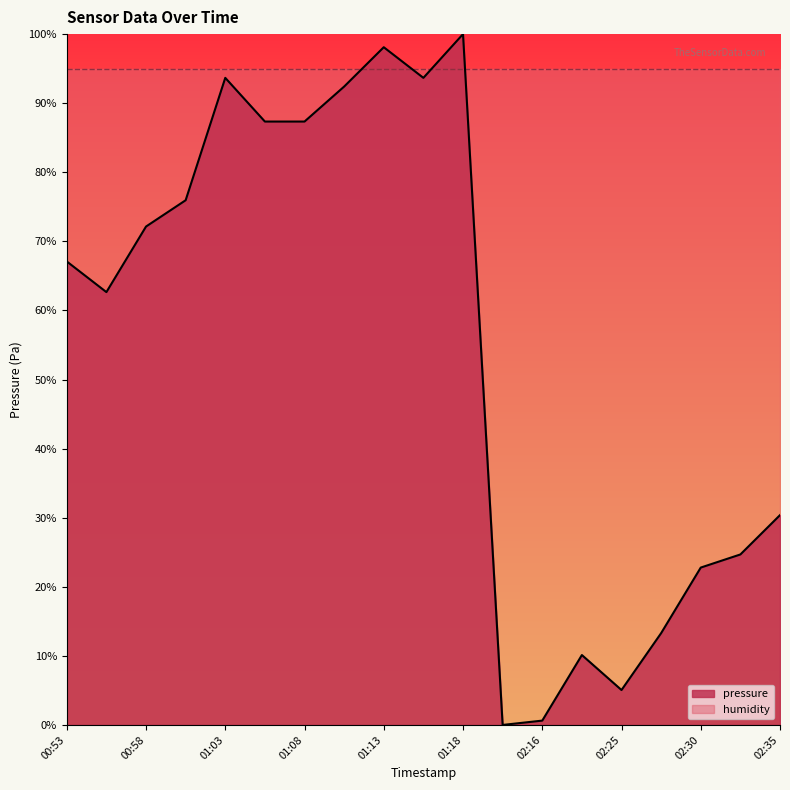

Between 01:00 and 00:55, which is larger?

01:00